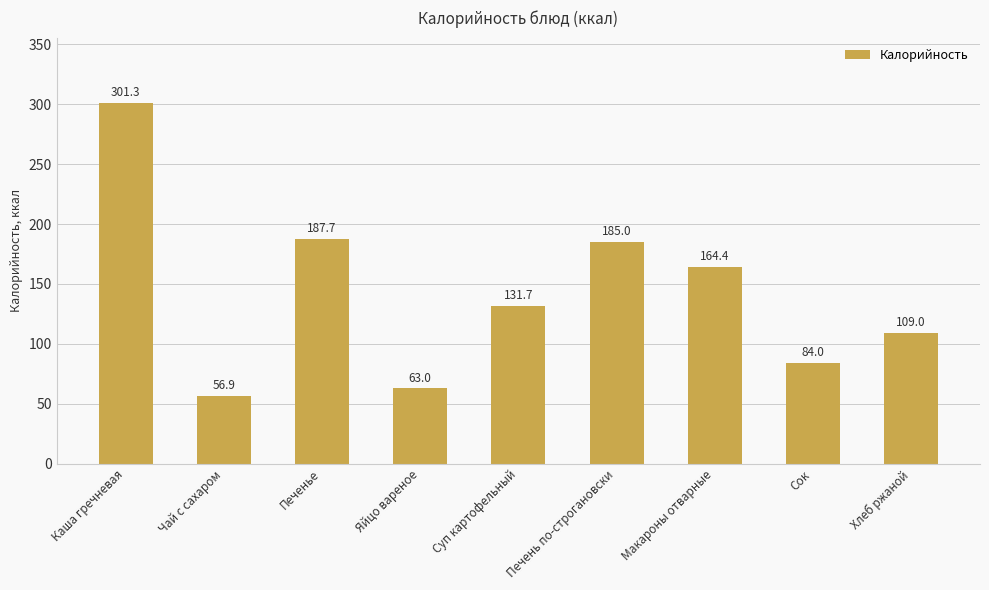

Is it true that the value at Суп картофельный is 26.4?

False